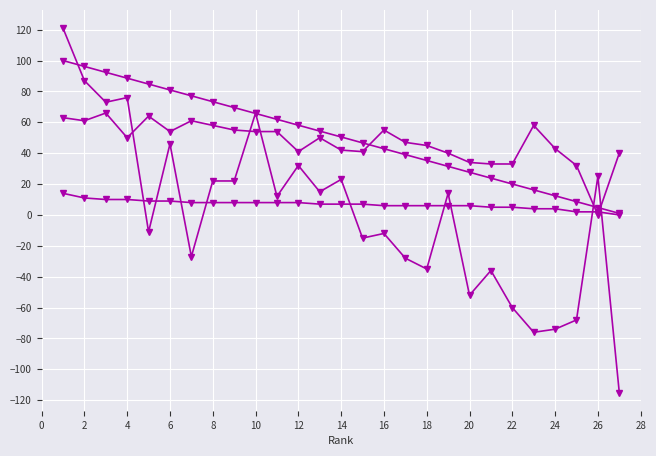

Reading left to right, what are all the values shown in this chart?

Prize: 100.0	96.2	92.4	88.6	84.8	81.0	77.2	73.3	69.5	65.7	61.9	58.1	54.3	50.5	46.7	42.9	39.1	35.3	31.5	27.6	23.9	20.0	16.2	12.4	8.6	4.8	1.0
Score: 121.0	87.0	73.0	76.0	-11.0	46.0	-27.0	22.0	22.0	66.0	12.0	32.0	15.0	23.0	-15.0	-12.0	-28.0	-35.0	14.0	-52.0	-36.0	-60.0	-76.0	-74.0	-68.0	25.0	-115.0
Bucholz: 63.0	61.0	66.0	50.0	64.0	54.0	61.0	58.0	55.0	54.0	54.0	41.0	50.0	42.0	41.0	55.0	47.0	45.0	40.0	34.0	33.0	33.0	58.0	43.0	32.0	0.0	40.0
Points: 14.0	11.0	10.0	10.0	9.0	9.0	8.0	8.0	8.0	8.0	8.0	8.0	7.0	7.0	7.0	6.0	6.0	6.0	6.0	6.0	5.0	5.0	4.0	4.0	2.0	2.0	0.0